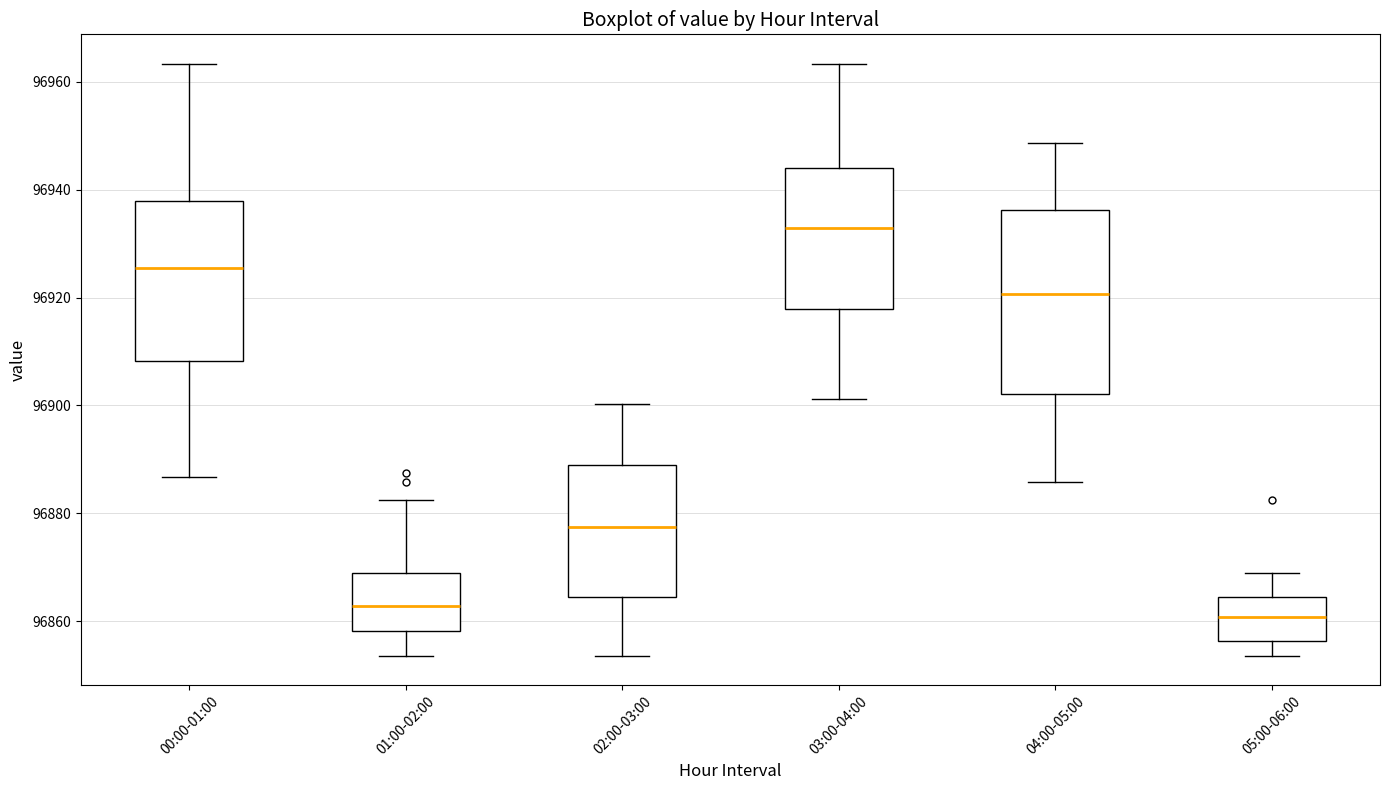

Which box has the highest median line?

03:00-04:00